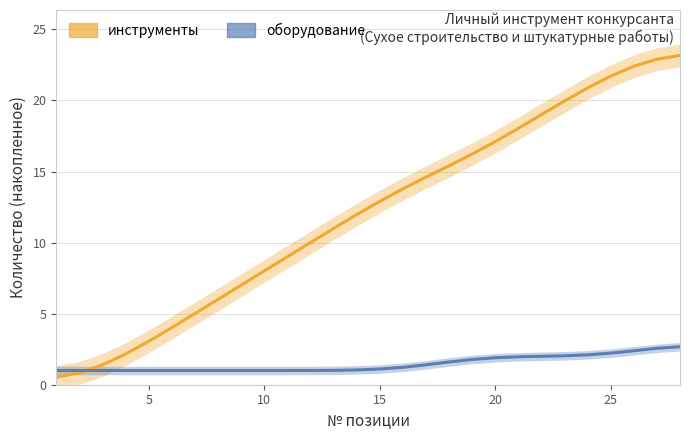

True or false: инструменты and оборудование cross at least once.

True